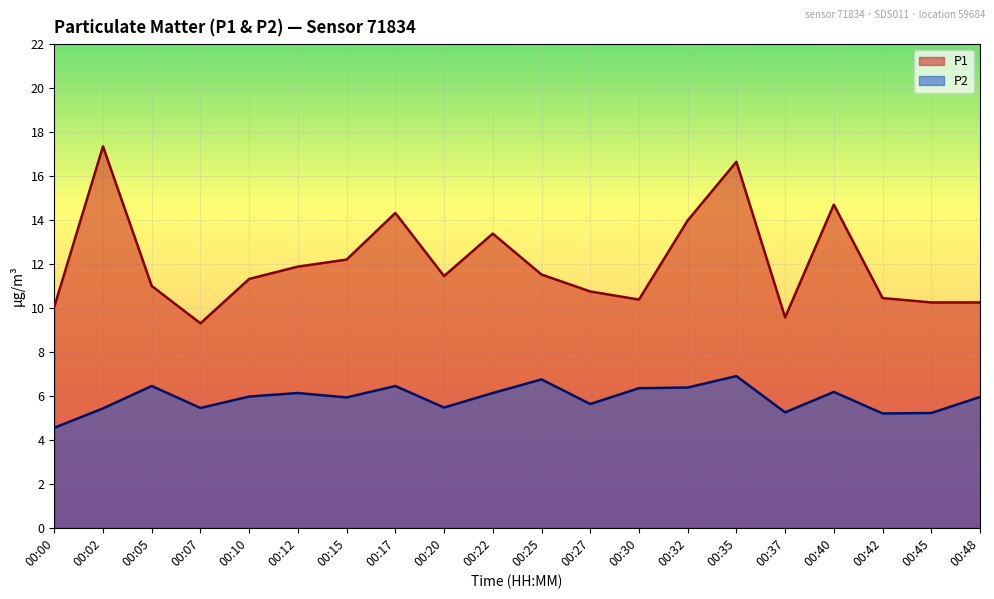

Where is the first local maximum for P2?

00:05